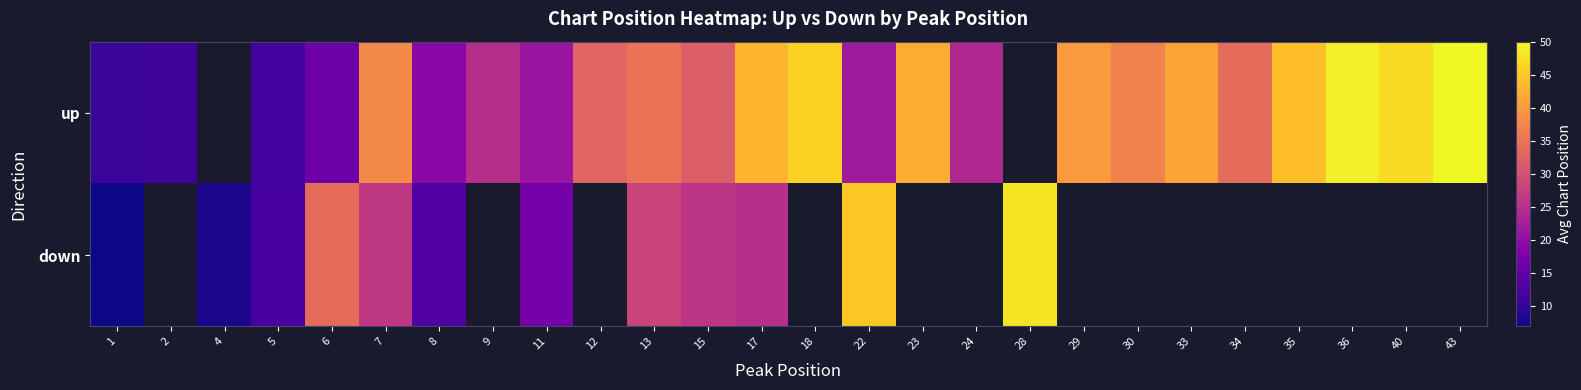

Which label corresponds to the largest value in the chart?

43